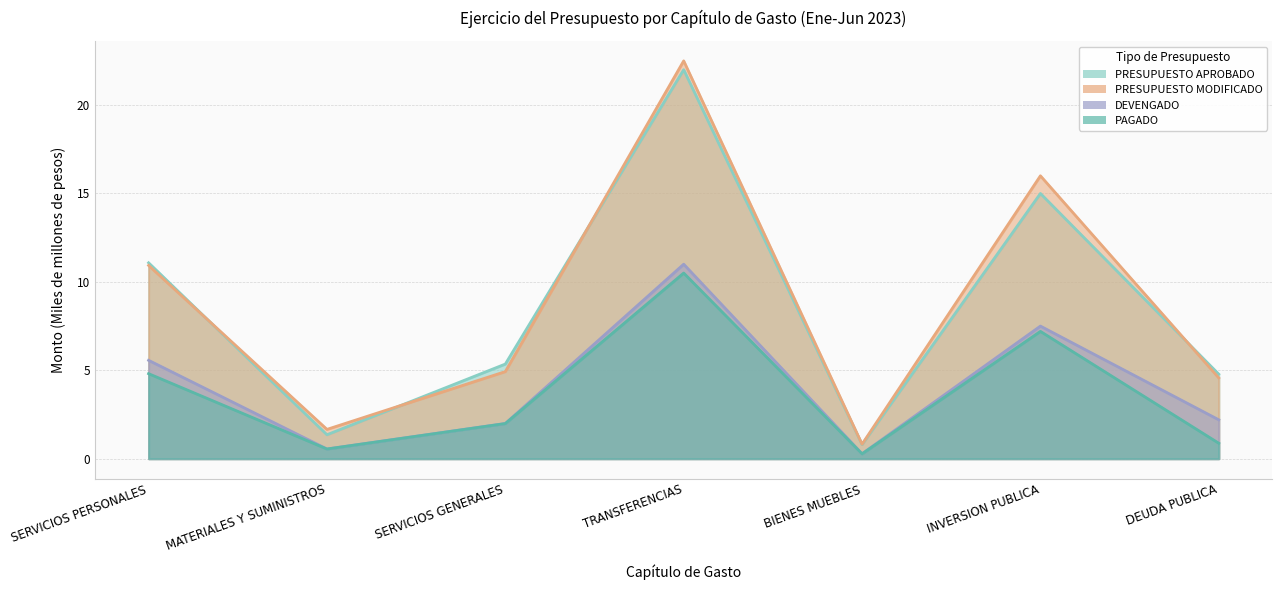

At which label does PAGADO first exceed 1?

SERVICIOS PERSONALES